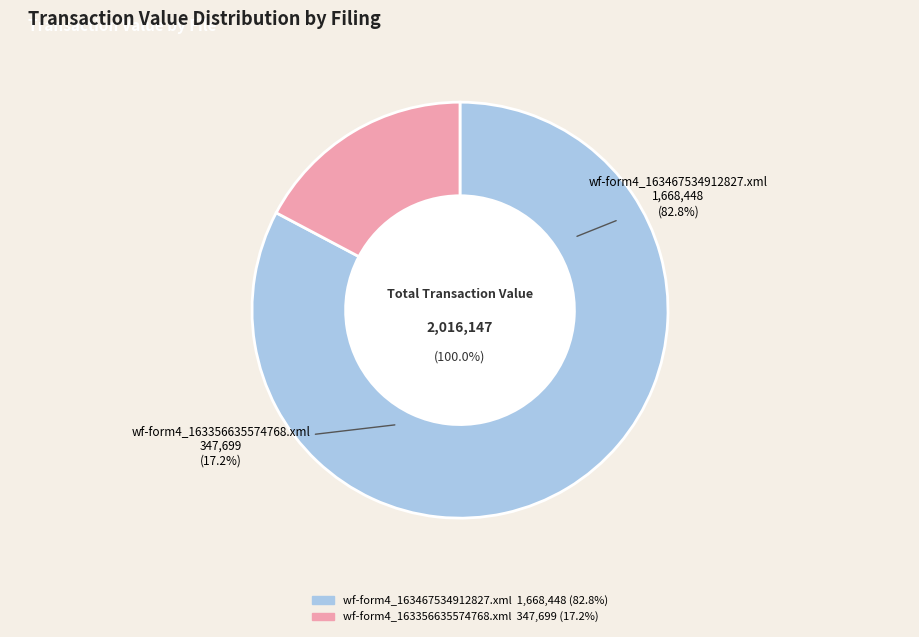

True or false: wf-form4_163467534912827.xml accounts for 89% of the total.

False